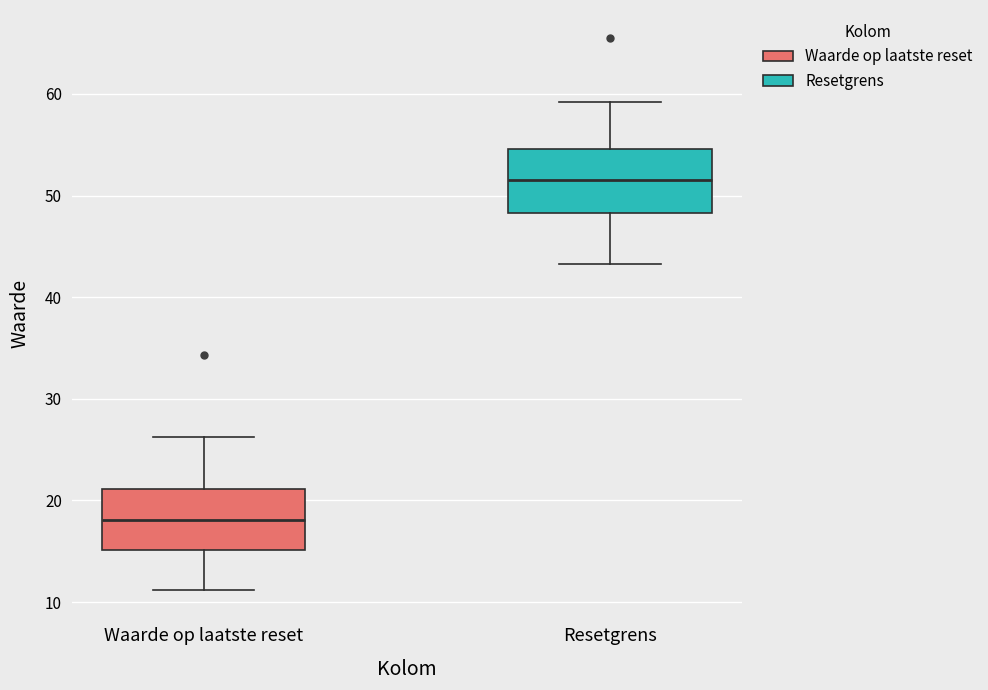

Reading left to right, transcribe this box plot: for each box, give where its median line is, the range the box spans, and where its two whiskers end, as read against the y-axis. The values are not printed on the chart, so give them approximately, as read against the axis.

Waarde op laatste reset: median 18, box 15 to 21, whiskers 11 to 26
Resetgrens: median 52, box 48 to 55, whiskers 43 to 59